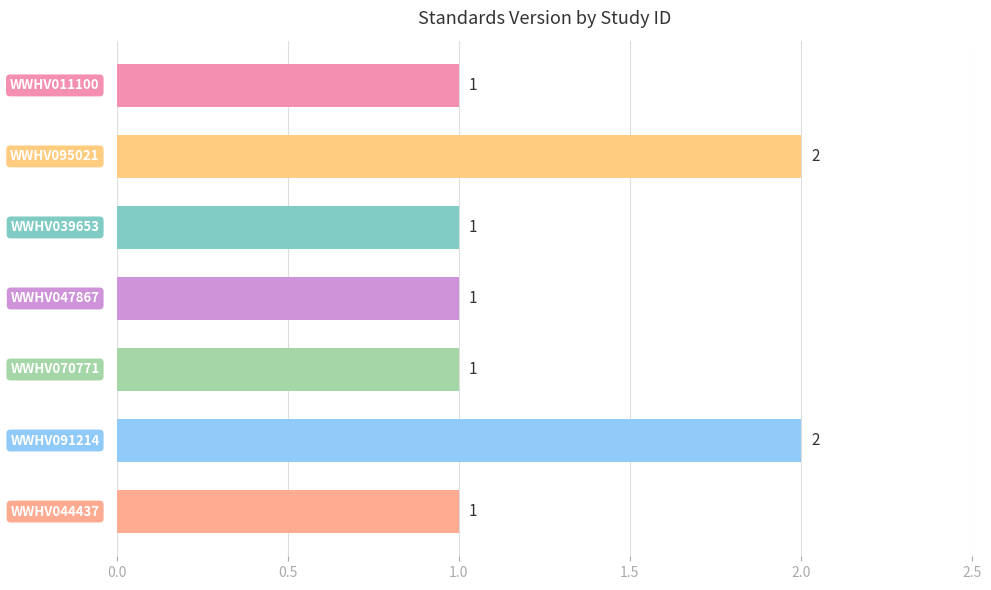

How many values are between 1 and 2?

7